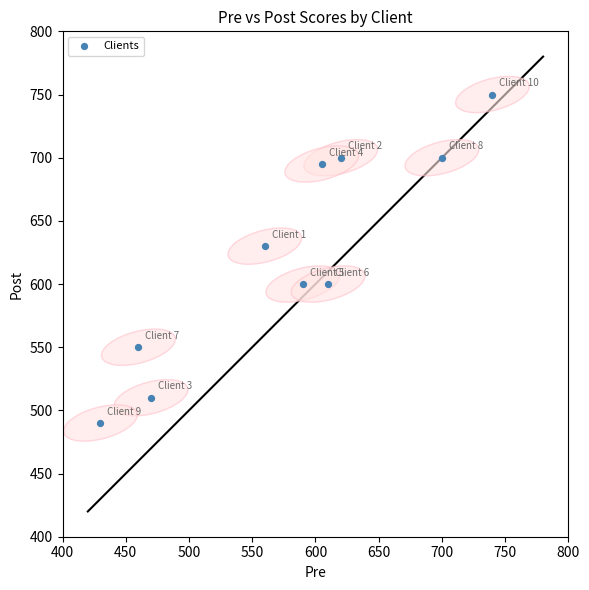

What Y value in the scatter plot is closest to 620?

630